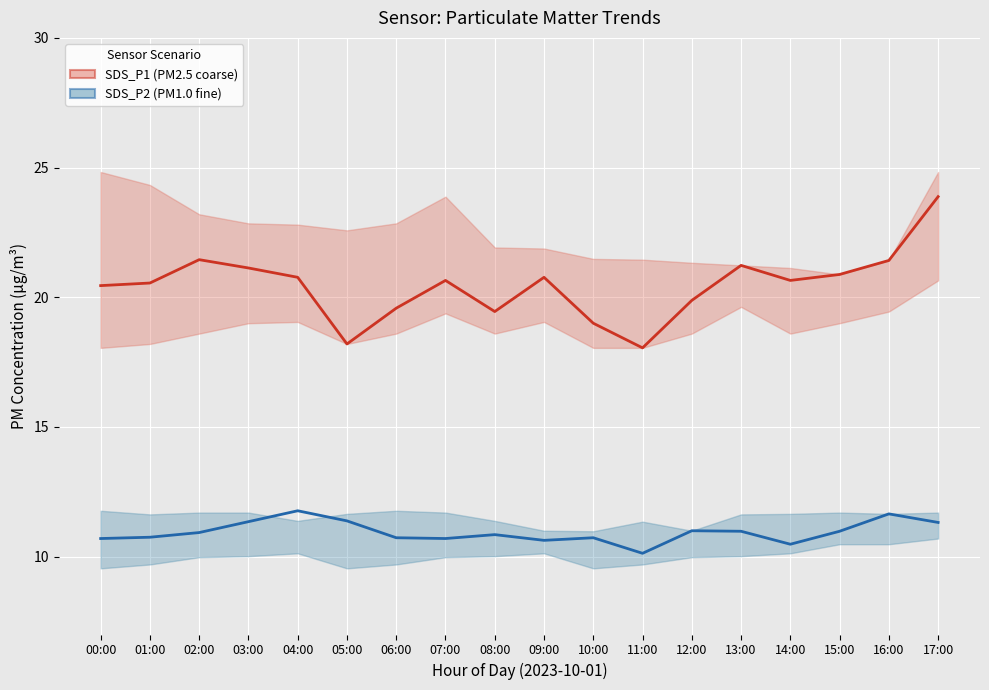

What is the highest value of the SDS_P2 mean series?

11.8